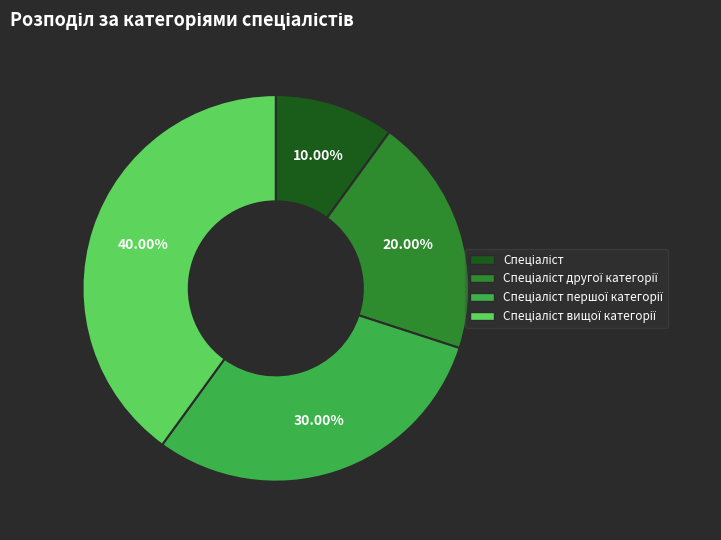

Is there any slice that represents more than half of the pie?

No